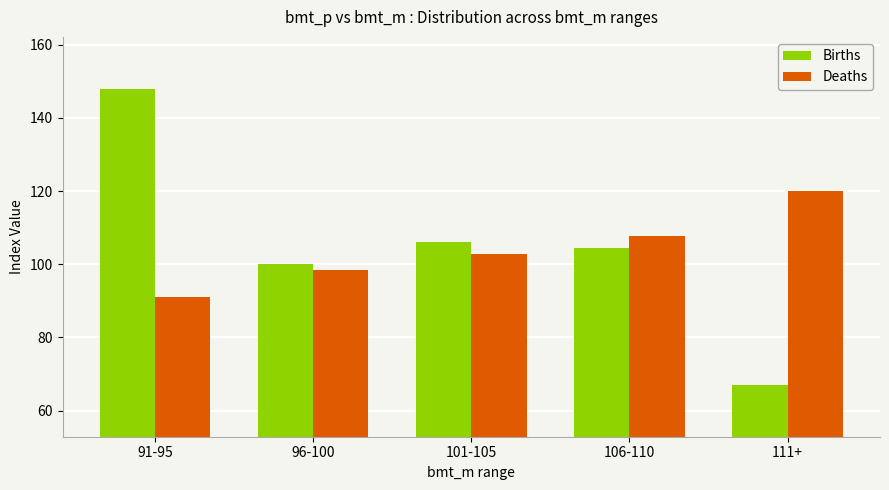

Which series has the largest total across all categories?

Births